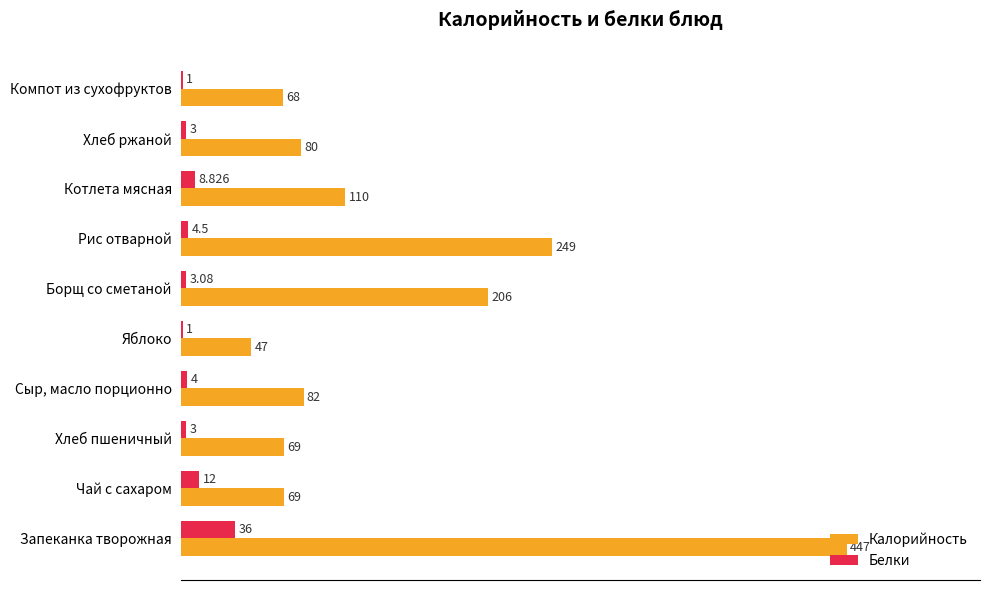

List the series in order of their overall mean, lowest first.

Белки, Калорийность